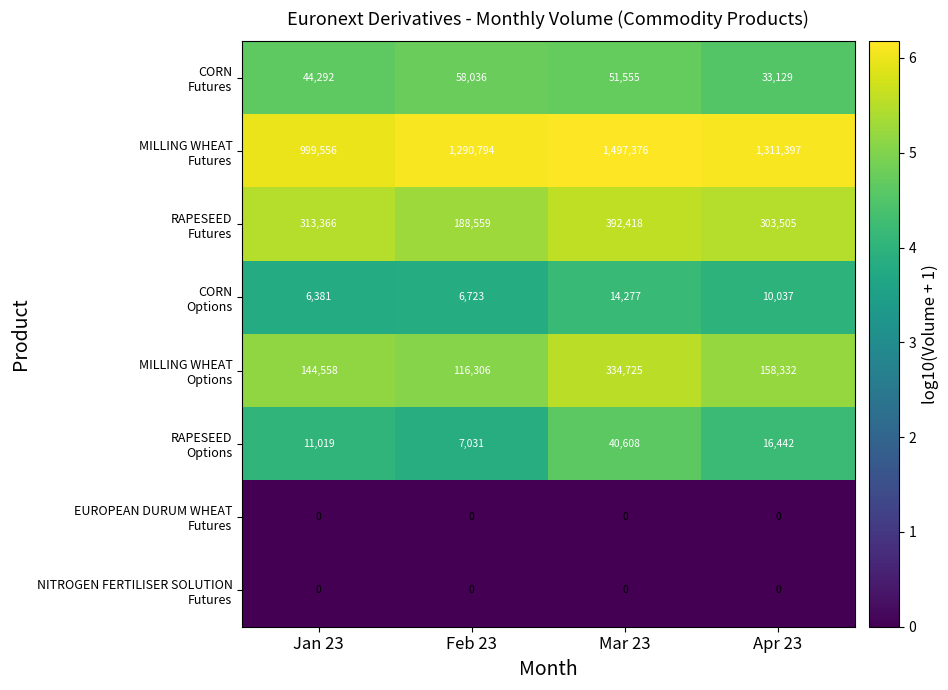

What is the maximum value shown in the chart?

1497376